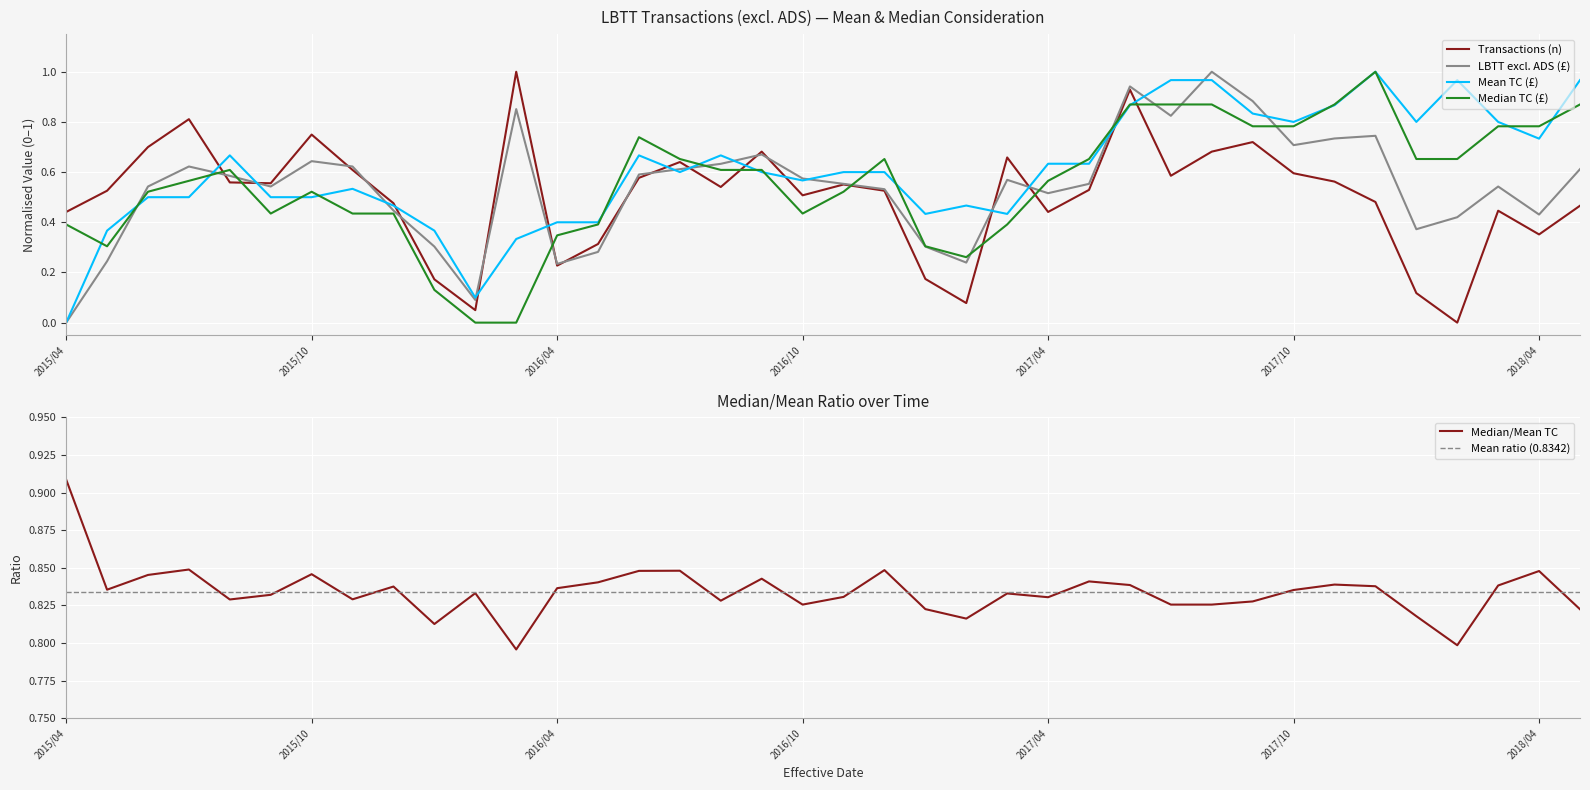

Between 2016/02 and 2016/03, which series saw the biggest shift?

Transactions (n)